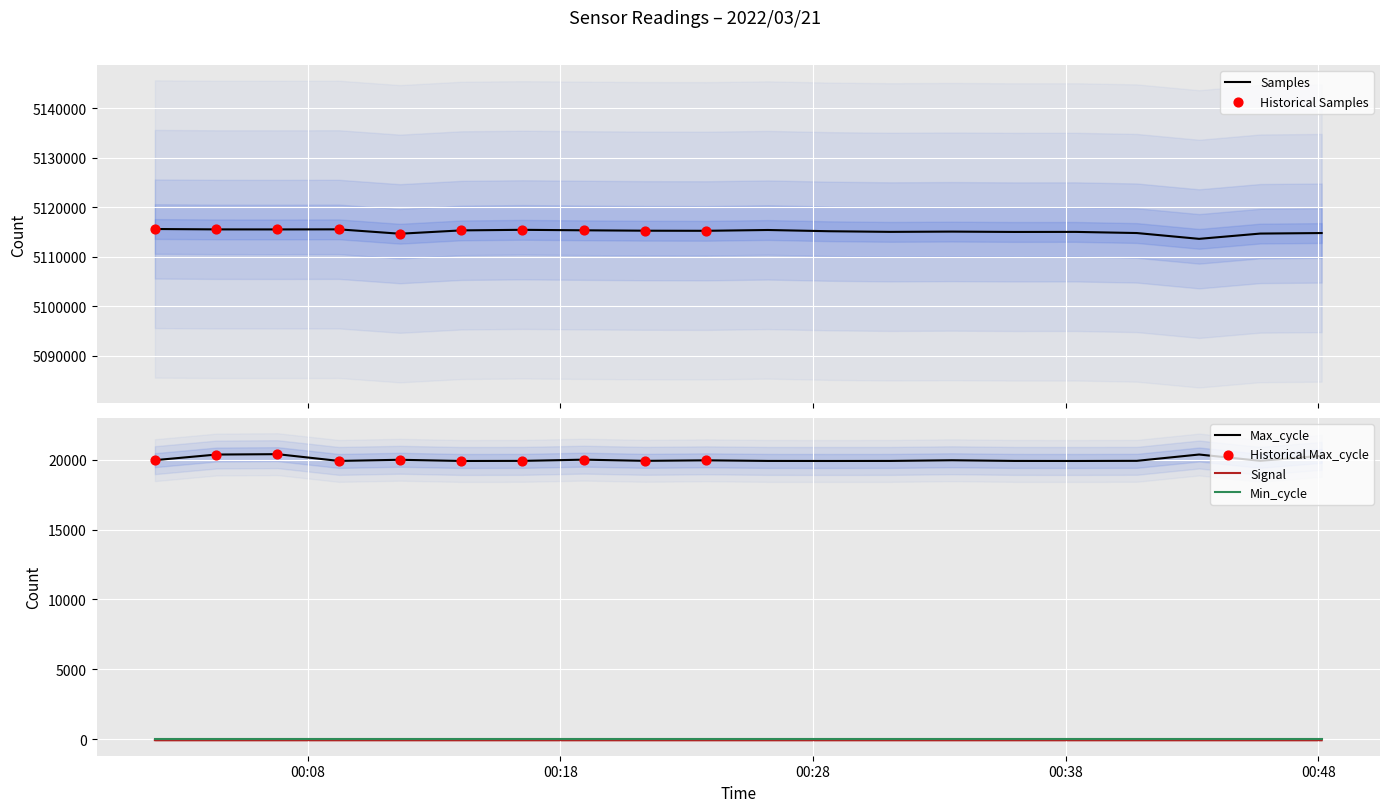

Which series contains the lowest Y value?

Signal